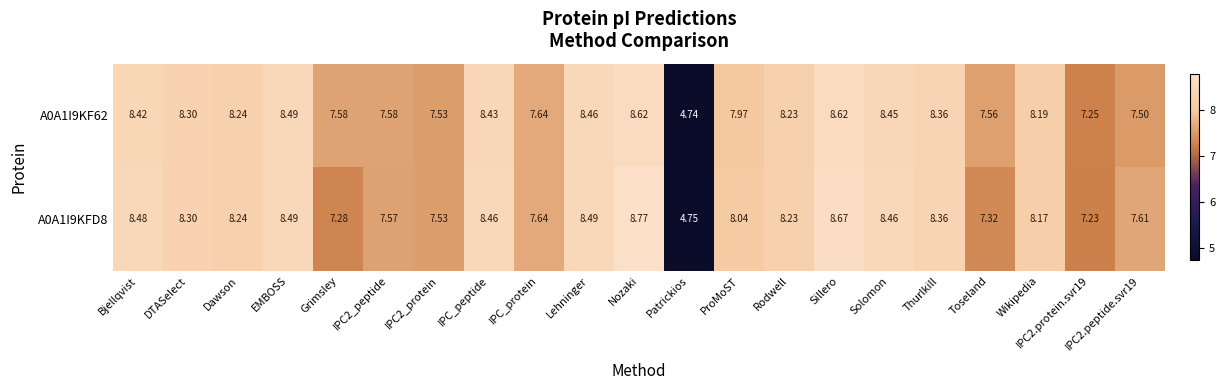

Which label corresponds to the largest value in the chart?

Nozaki